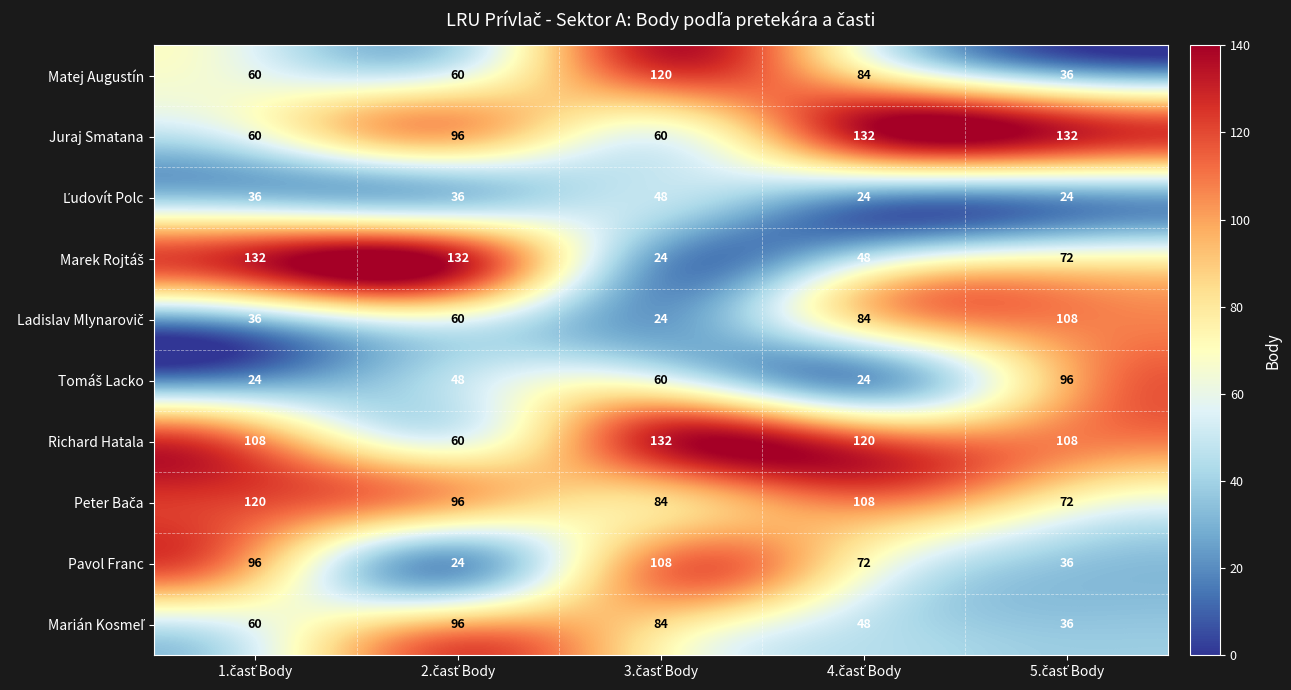

What is the lowest value of the Richard Hatala series?

60